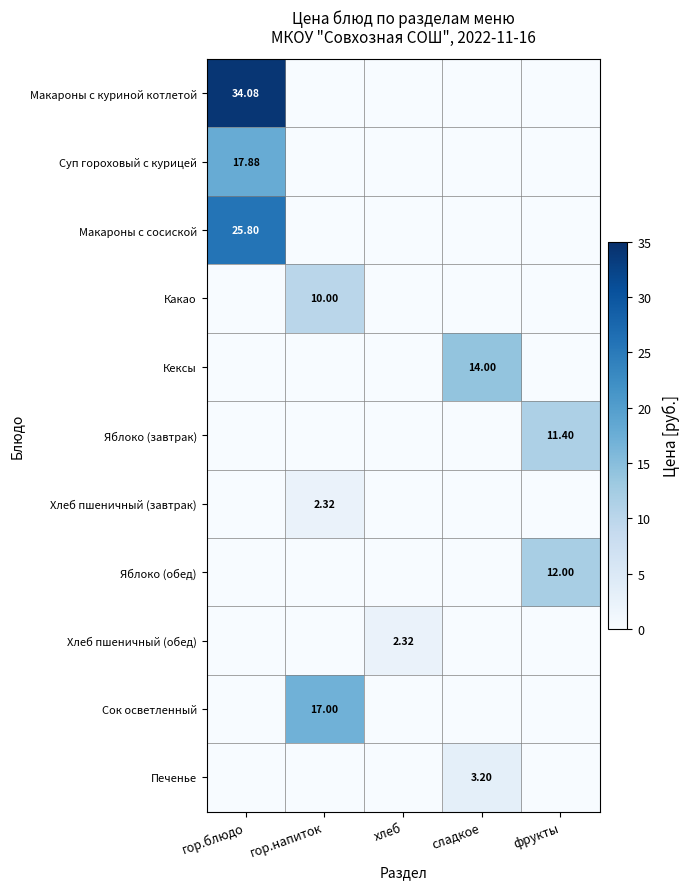

What is the difference between the maximum and second lowest values in the Хлеб пшеничный (обед) series?

2.3